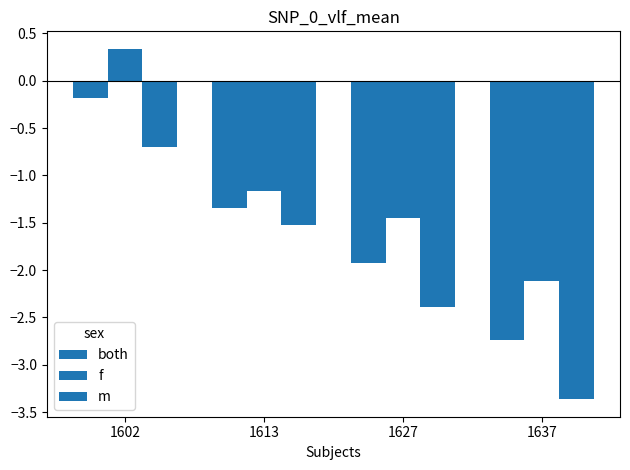

The value of f at 1627 is -2.4. True or false?

False